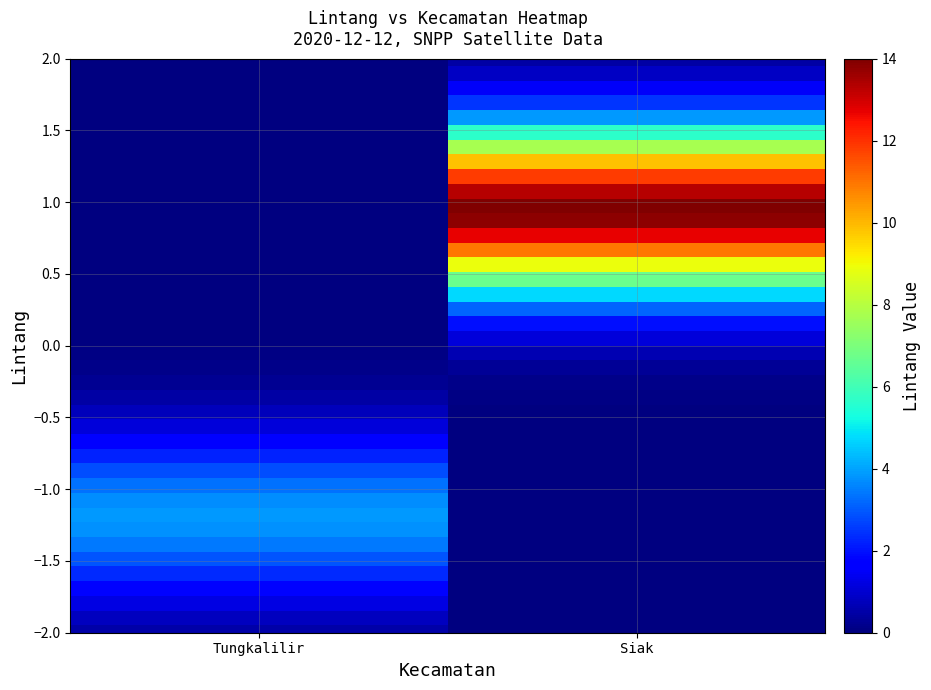

At which category does the chart reach its peak across all series?

Siak